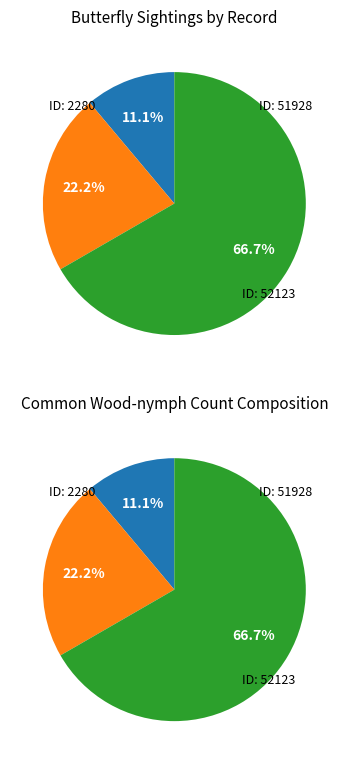

True or false: 2280 accounts for 11% of the total.

True